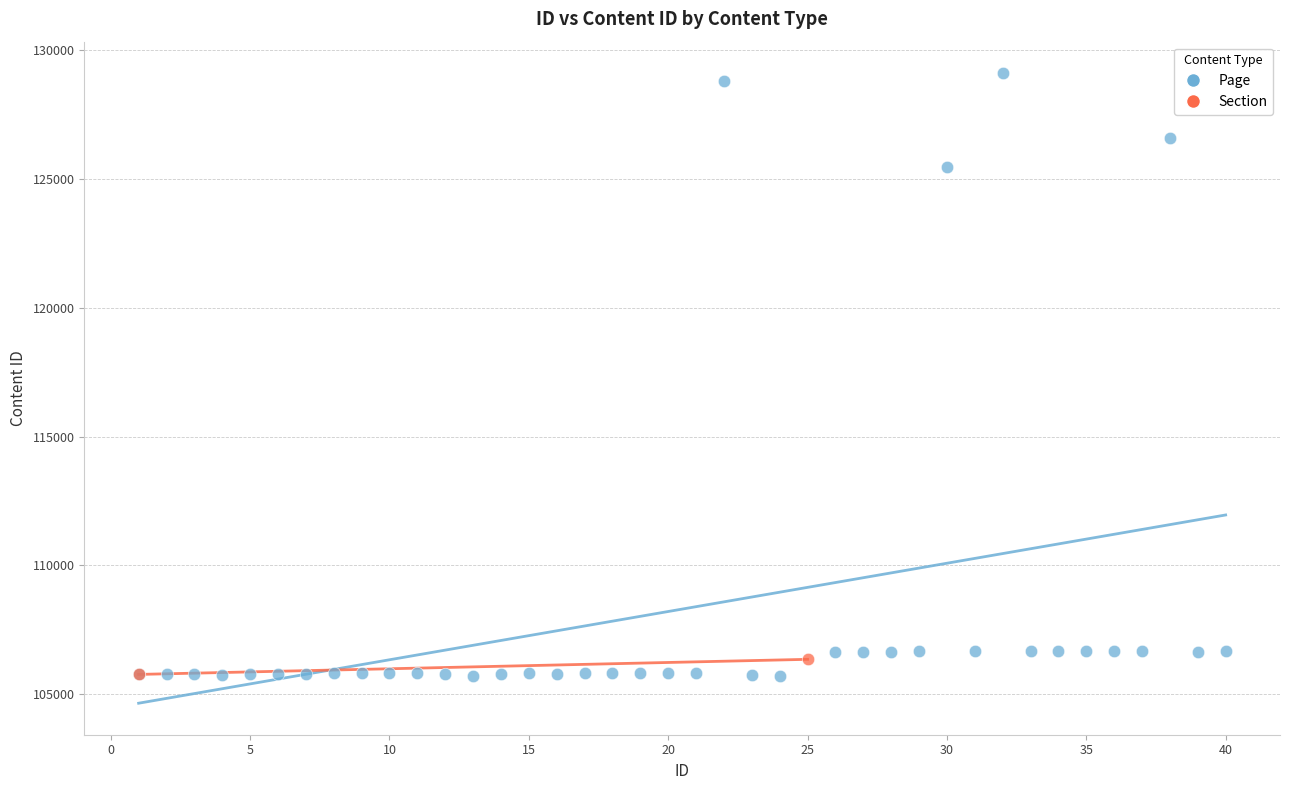

What are all the series names shown in the legend?

Page, Section